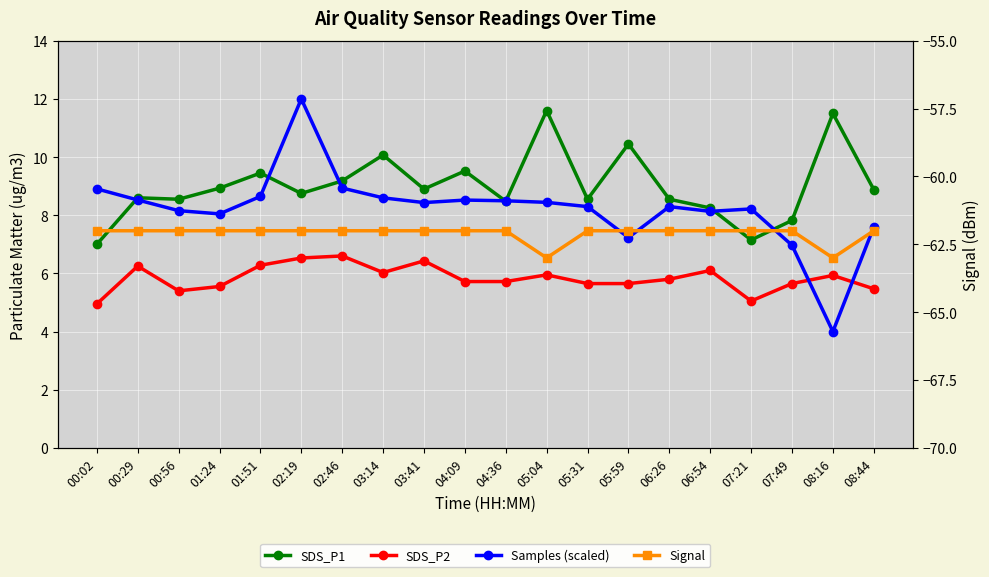

What is the label of the 2nd point from the right?

08:16